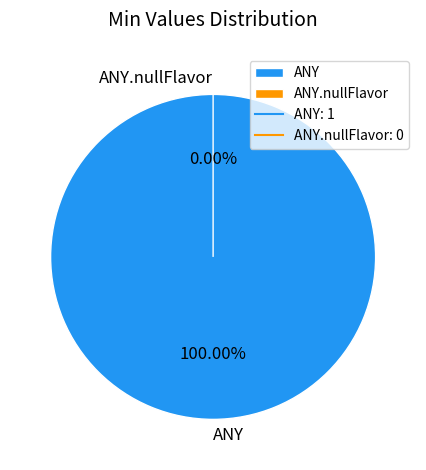

Rank the categories by value from highest to lowest.

ANY, ANY.nullFlavor